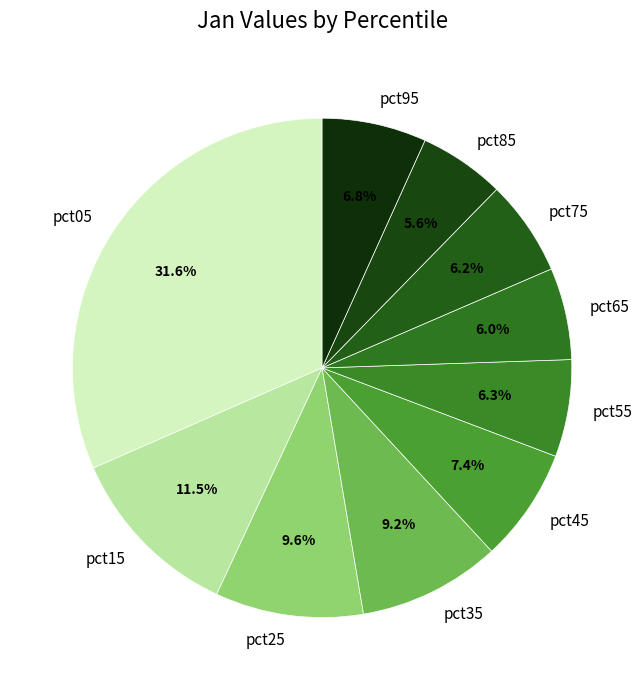

Between pct45 and pct05, which is larger?

pct05